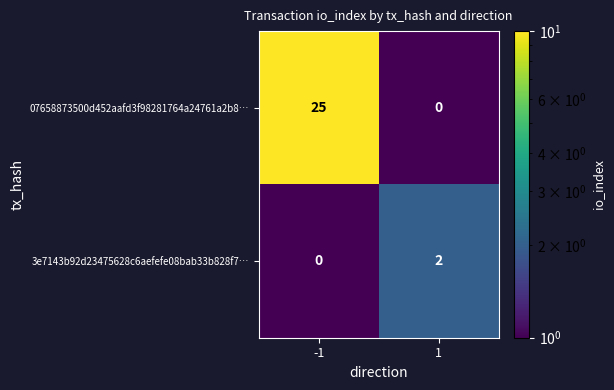

Rank the series by their average value, from highest to lowest.

07658873500d452aafd3f98281764a24761a2b8…, 3e7143b92d23475628c6aefefe08bab33b828f7…